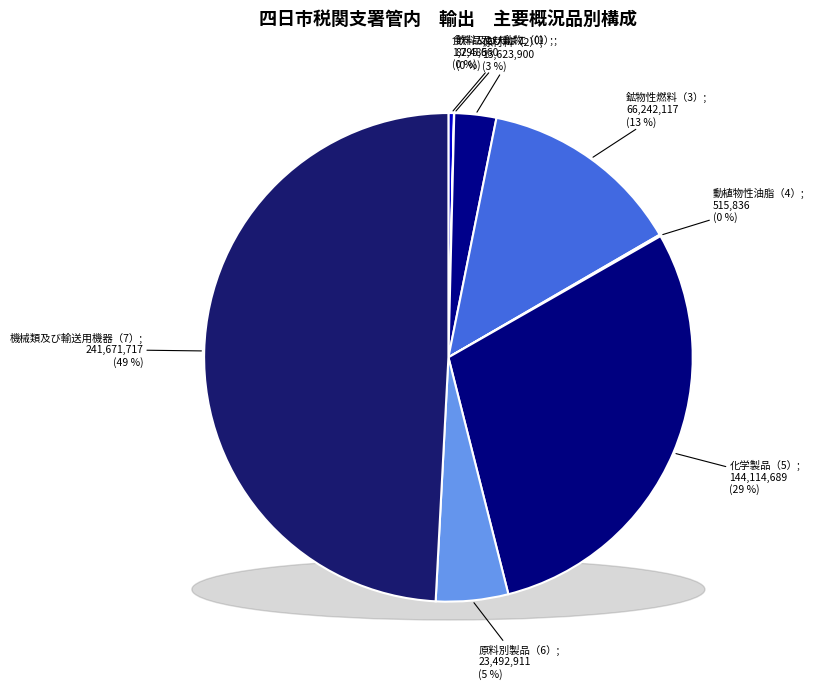

What is the change in value from 飲料及びたばこ（1） to 動植物性油脂（4）?

+433351